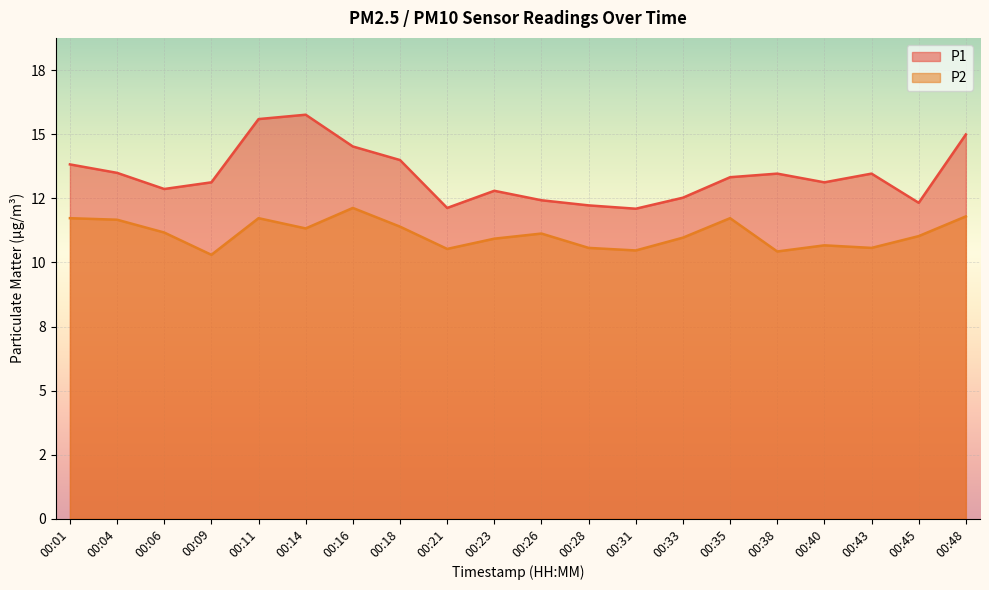

True or false: P1 has more than 0 interior local peaks.

True